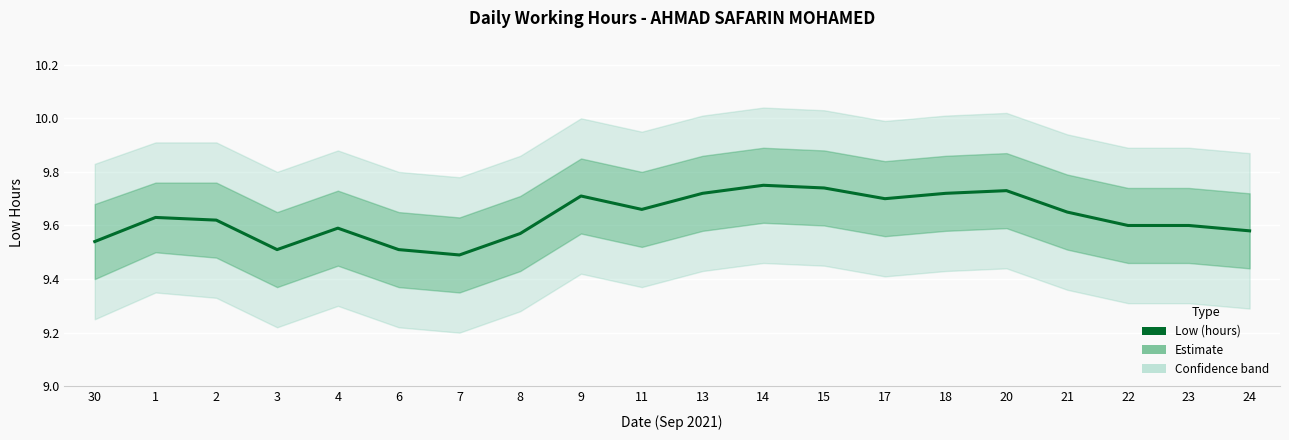

At which category does the data reach its first local peak?

1